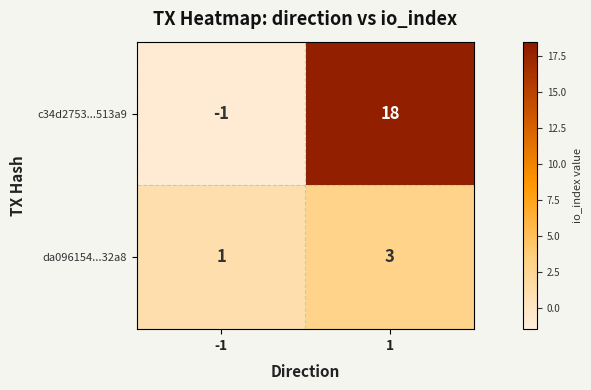

Which series has the widest spread of values?

c34d2753...513a9